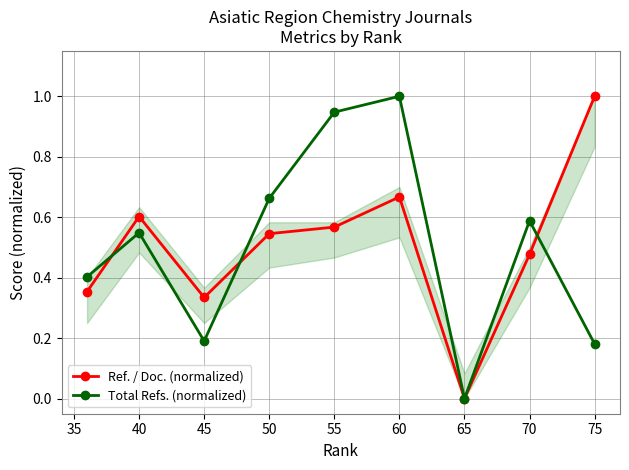

What is the difference between the maximum and minimum values in the Total Refs. (normalized) series?

1.0